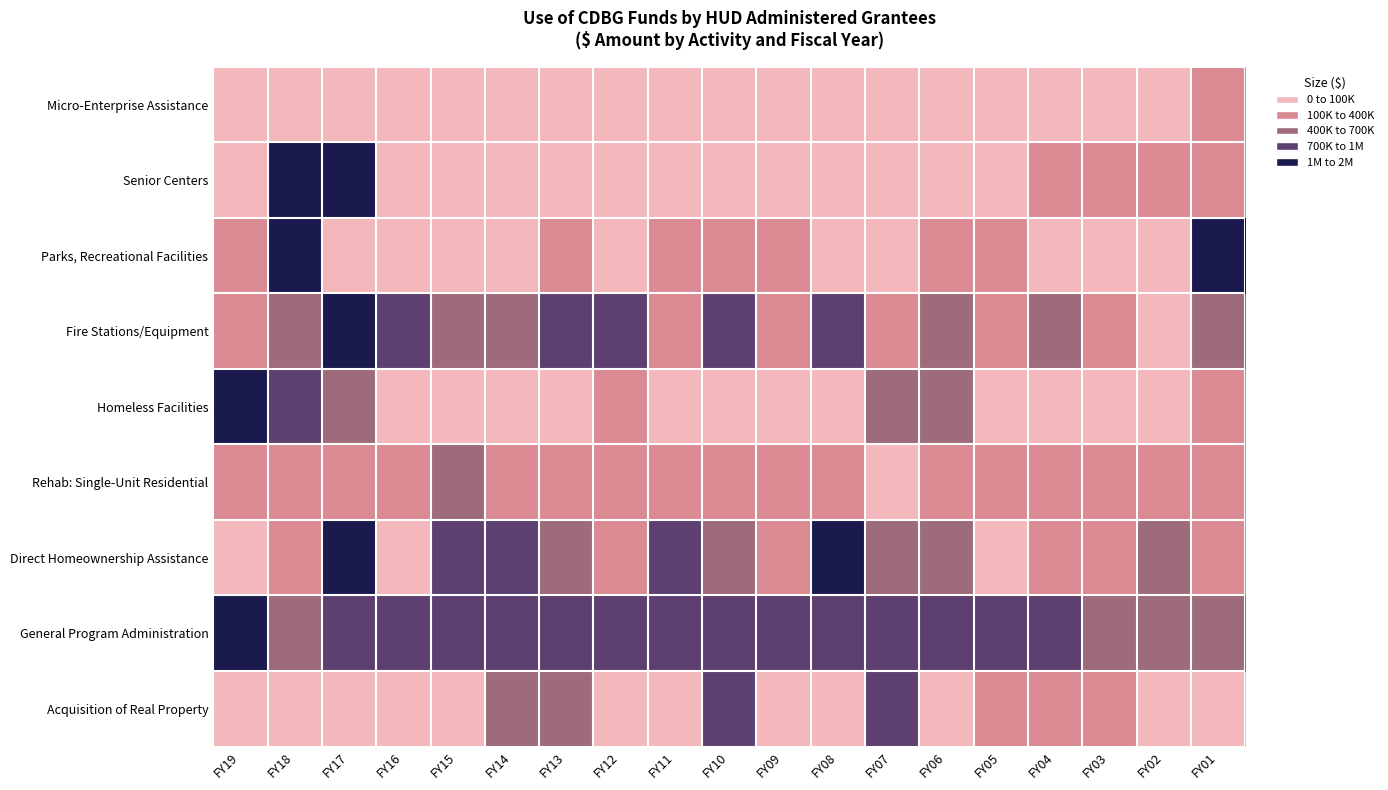

Reading left to right, extract all data points from this chart.

Acquisition of Real Property: FY19=0.0	FY18=0.0	FY17=0.0	FY16=0.0	FY15=5568.8	FY14=608890.2	FY13=448532.2	FY12=615.0	FY11=3125.0	FY10=725352.5	FY09=23711.0	FY08=0.0	FY07=928867.0	FY06=1807.5	FY05=251613.7	FY04=202805.9	FY03=246167.9	FY02=0.0	FY01=13281.2
General Program Administration: FY19=1090624.7	FY18=575881.6	FY17=909350.2	FY16=848472.2	FY15=872578.1	FY14=724318.6	FY13=733782.4	FY12=839092.2	FY11=773572.7	FY10=869198.8	FY09=813781.9	FY08=901757.4	FY07=779434.2	FY06=879713.7	FY05=938708.2	FY04=844914.6	FY03=666876.4	FY02=557495.0	FY01=590918.9
Direct Homeownership Assistance: FY19=0.0	FY18=179400.0	FY17=1128916.4	FY16=14388.6	FY15=732744.9	FY14=957929.1	FY13=481800.0	FY12=180800.0	FY11=870435.0	FY10=617007.0	FY09=186516.0	FY08=1697063.0	FY07=467944.0	FY06=460348.5	FY05=87305.6	FY04=198497.0	FY03=147962.0	FY02=455832.0	FY01=381485.0
Rehab: Single-Unit Residential: FY19=112019.5	FY18=156752.8	FY17=141548.7	FY16=227911.0	FY15=536101.8	FY14=294284.5	FY13=186904.8	FY12=298483.1	FY11=218315.9	FY10=322357.0	FY09=317886.0	FY08=388216.7	FY07=93114.1	FY06=149837.6	FY05=105658.1	FY04=114859.7	FY03=256605.9	FY02=191566.9	FY01=192932.8
Homeless Facilities: FY19=1284154.7	FY18=777959.4	FY17=471866.9	FY16=81100.6	FY15=0.0	FY14=0.0	FY13=0.0	FY12=328728.1	FY11=0.0	FY10=305.1	FY09=58790.9	FY08=25896.8	FY07=533713.4	FY06=444116.7	FY05=63023.1	FY04=0.0	FY03=0.0	FY02=0.0	FY01=179113.3
Fire Stations/Equipment: FY19=270000.0	FY18=499132.5	FY17=1566991.5	FY16=897912.0	FY15=523143.4	FY14=548180.7	FY13=850000.0	FY12=965010.9	FY11=164989.1	FY10=896299.2	FY09=108835.6	FY08=833357.8	FY07=193366.4	FY06=620422.6	FY05=351700.0	FY04=572413.8	FY03=217728.0	FY02=33148.8	FY01=649521.2
Parks, Recreational Facilities: FY19=303375.9	FY18=1153489.5	FY17=30296.7	FY16=14727.2	FY15=8325.2	FY14=8755.0	FY13=139950.0	FY12=0.0	FY11=153082.5	FY10=104130.8	FY09=235359.3	FY08=0.0	FY07=20574.2	FY06=229081.6	FY05=209000.0	FY04=1279.0	FY03=41490.8	FY02=98650.7	FY01=1015330.9
Senior Centers: FY19=53255.8	FY18=1829346.5	FY17=1160490.8	FY16=0.0	FY15=0.0	FY14=0.0	FY13=0.0	FY12=0.0	FY11=0.0	FY10=0.0	FY09=0.0	FY08=0.0	FY07=0.0	FY06=84083.0	FY05=0.0	FY04=102377.0	FY03=383874.2	FY02=233748.8	FY01=177983.1
Micro-Enterprise Assistance: FY19=0.0	FY18=5000.0	FY17=87500.0	FY16=0.0	FY15=0.0	FY14=0.0	FY13=0.0	FY12=0.0	FY11=0.0	FY10=0.0	FY09=0.0	FY08=0.0	FY07=0.0	FY06=57766.6	FY05=33642.0	FY04=0.0	FY03=5000.0	FY02=47121.4	FY01=133227.6